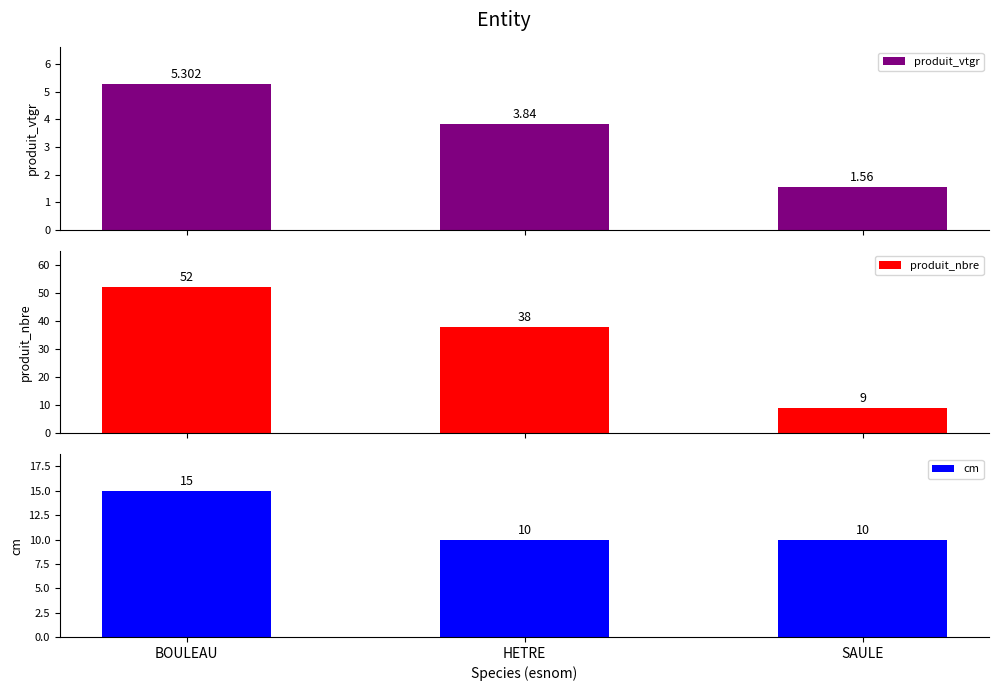

How many categories are shown in the chart?

3